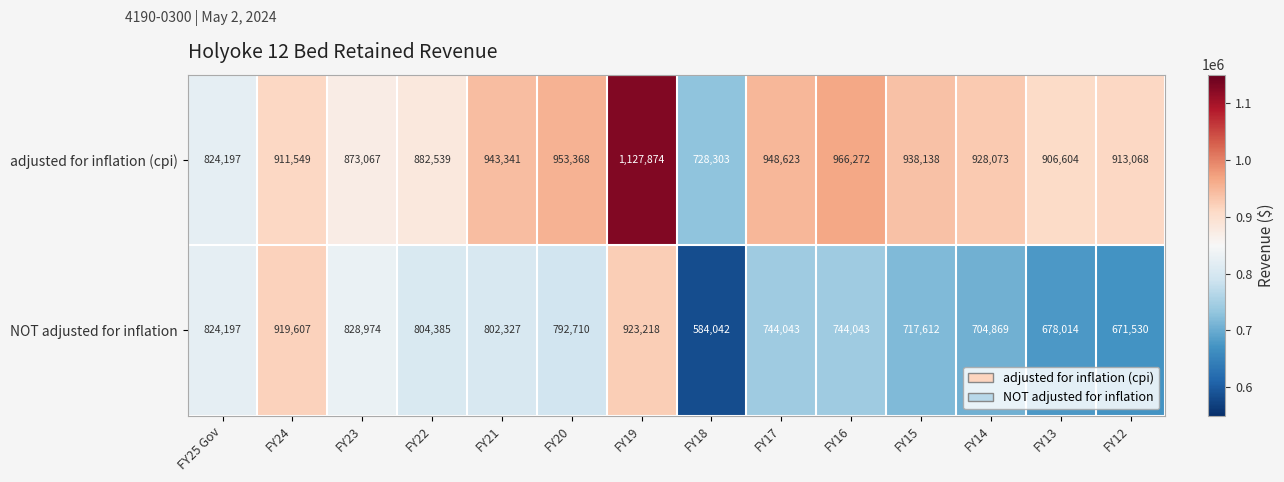

Is the value of adjusted for inflation (cpi) at FY23 greater than the value of NOT adjusted for inflation at FY13?

Yes